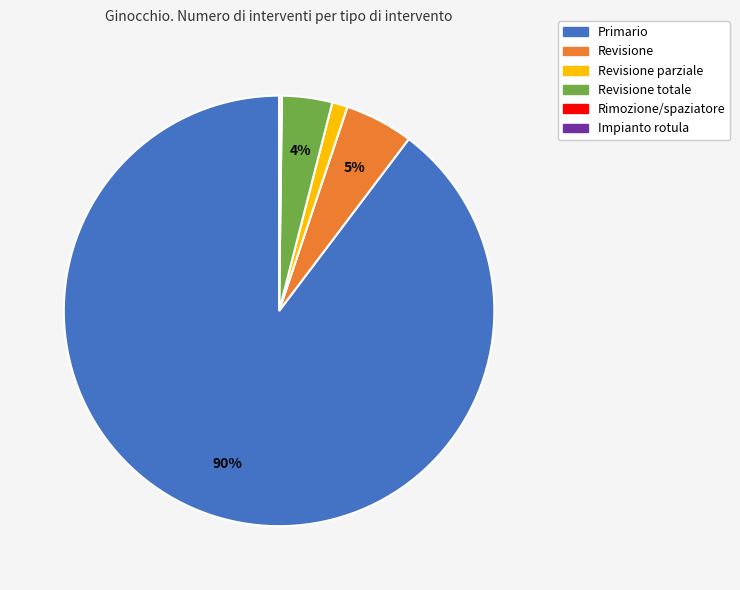

To the nearest percent, what is the average slice percentage?

17%